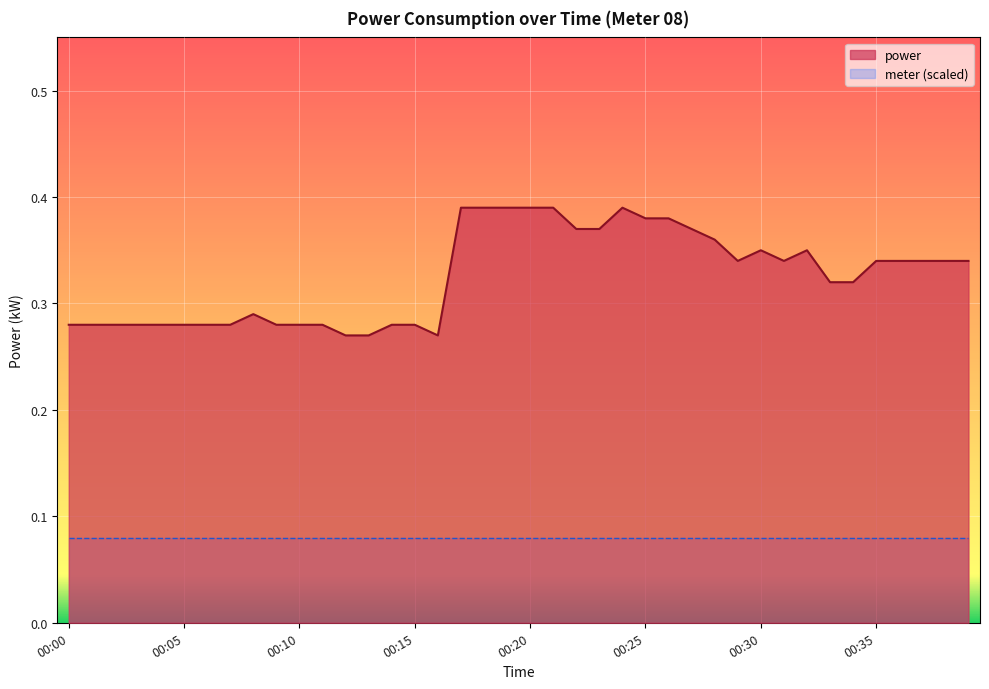

Which category has the lowest value across all series?

00:12